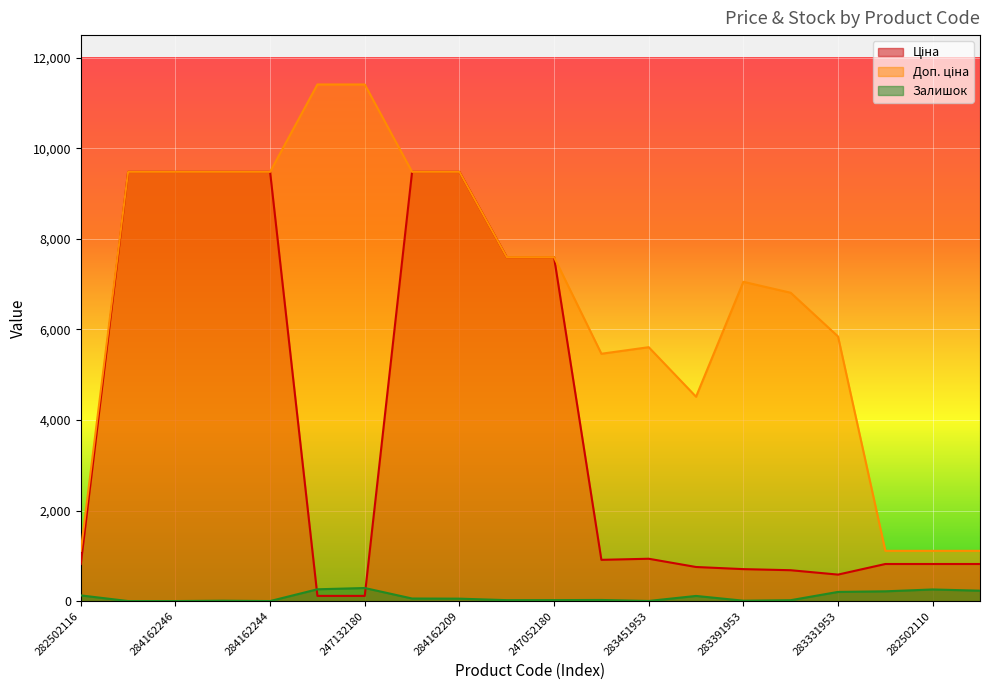

What are all the series names shown in the legend?

Ціна, Доп. ціна, Залишок